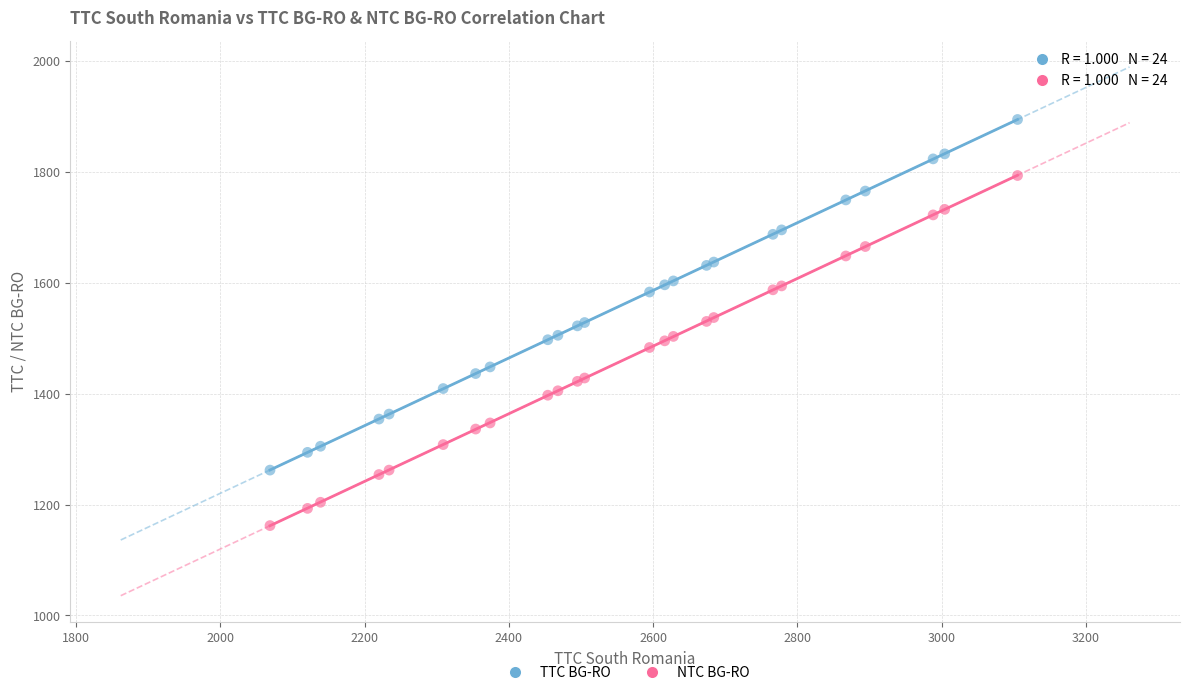

Which series contains the lowest Y value?

NTC BG-RO